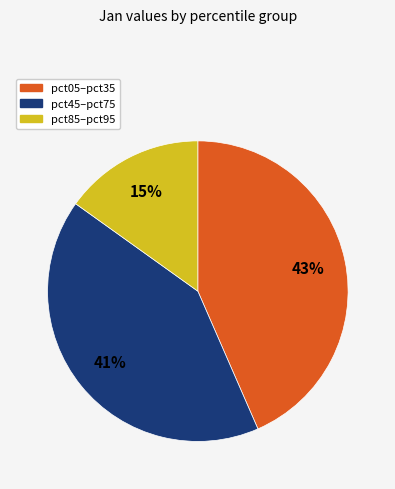

Is there a majority slice in this chart?

No